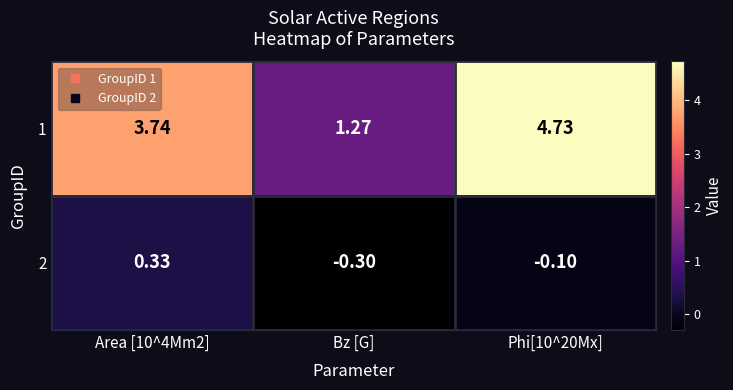

Which label corresponds to the smallest value in the chart?

Bz [G]